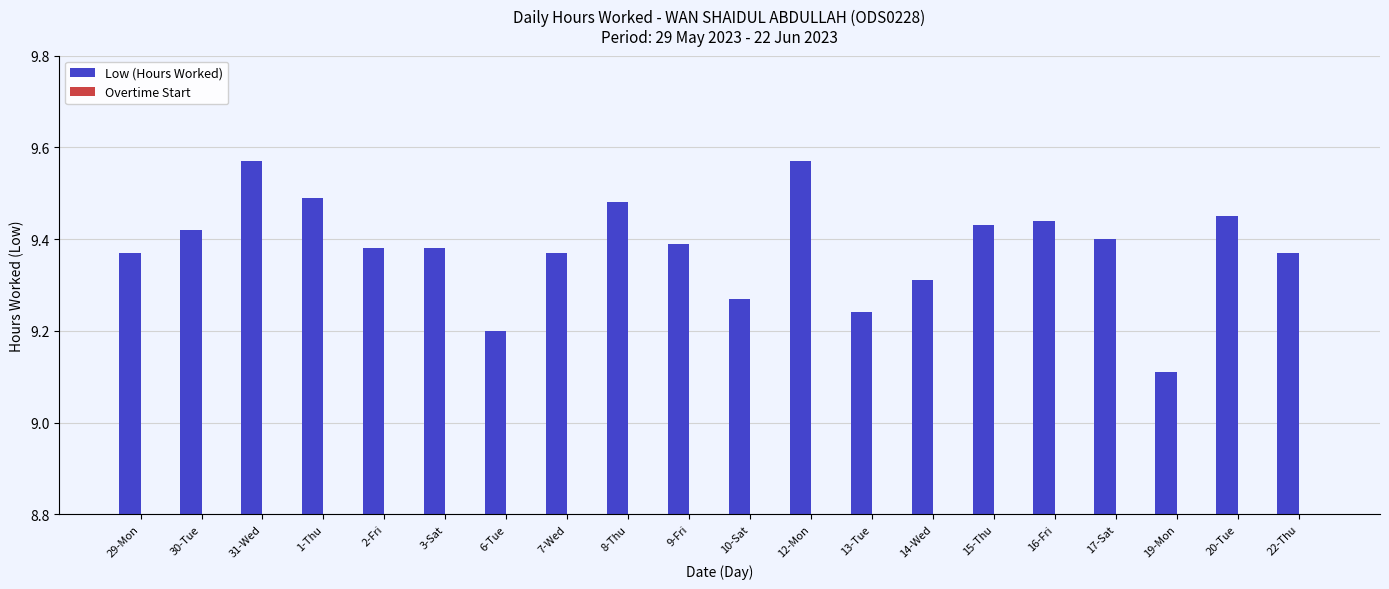

What position from the right is 29-Mon?

20